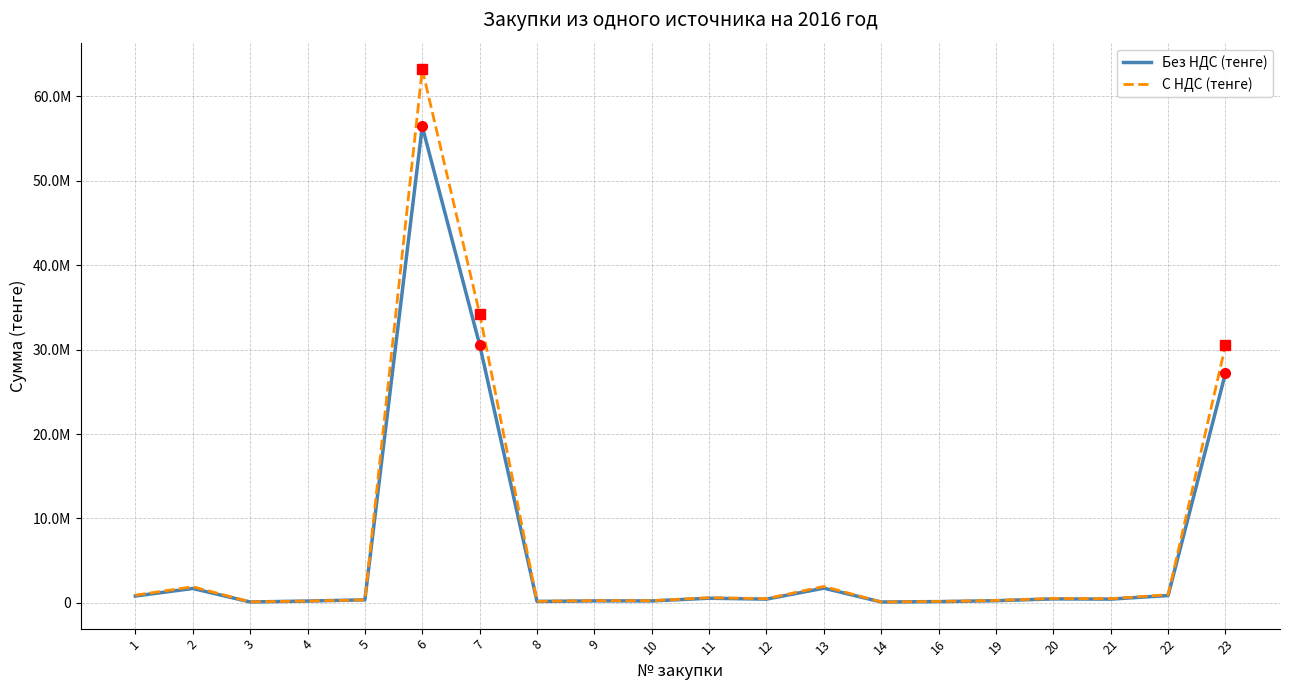

The value of С НДС (тенге) at 4 is 376261.8. True or false?

False